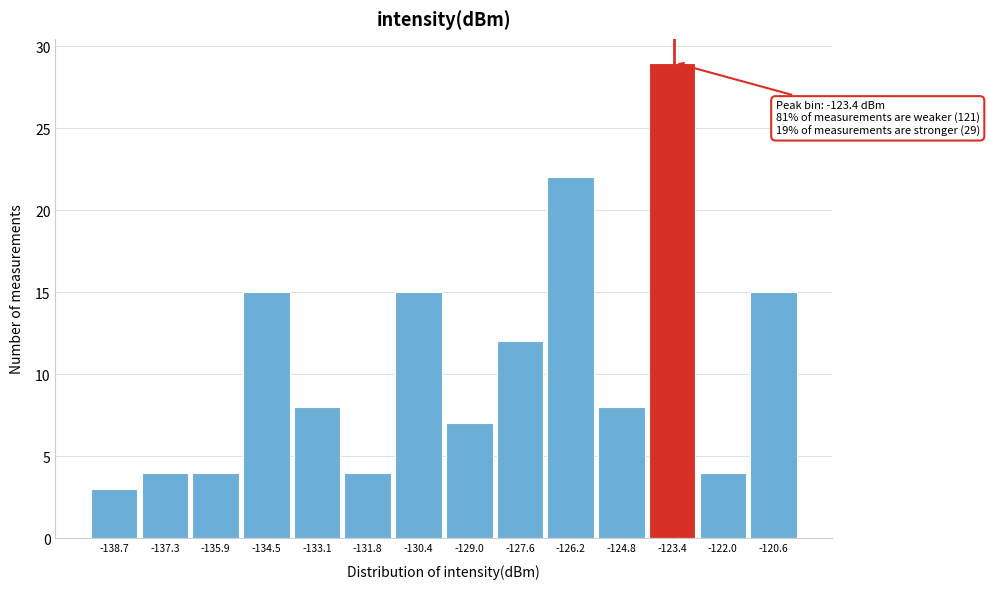

Over which range of the x-axis is the bar tallest?

-124.2 to -122.8